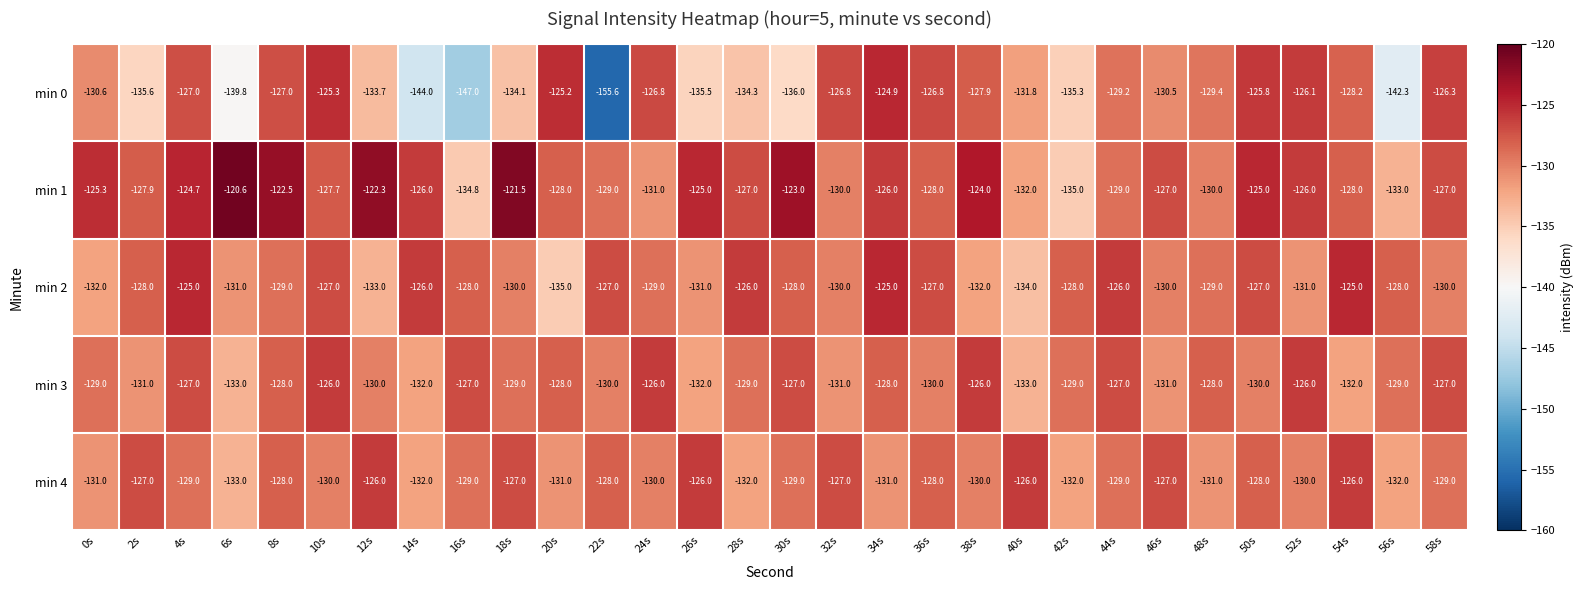

What is the spread (max minus min) of values at 44s?

3.2